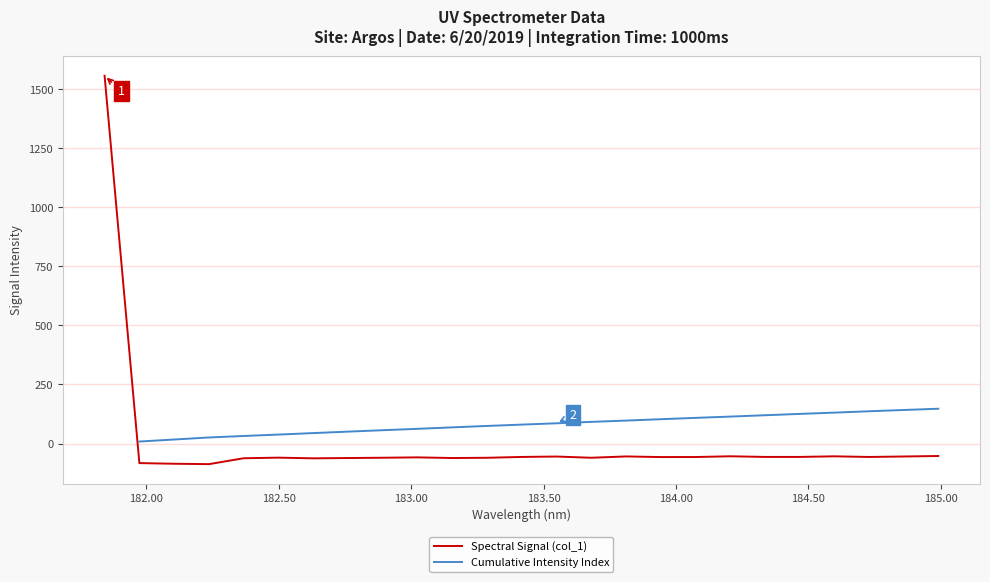

How many values are below -57?

14